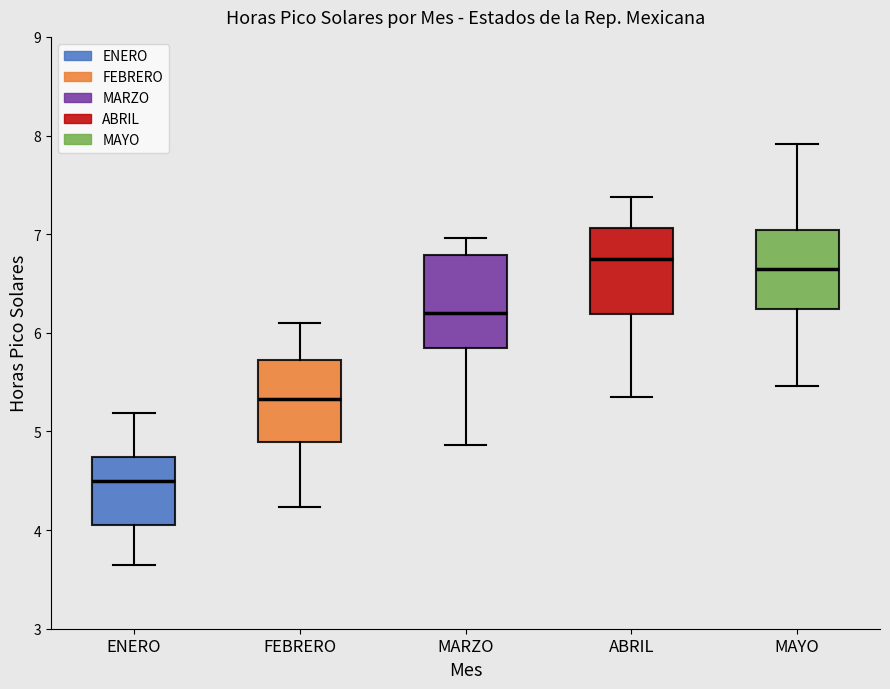

Which box's median line is the lowest?

ENERO